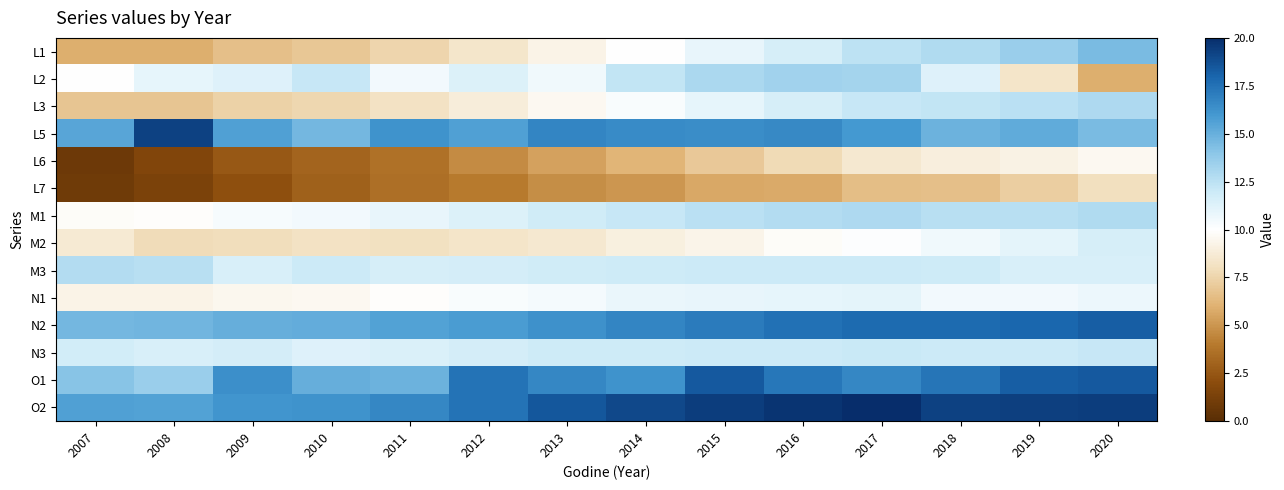

What is the total value across all series at 2015?

175.6